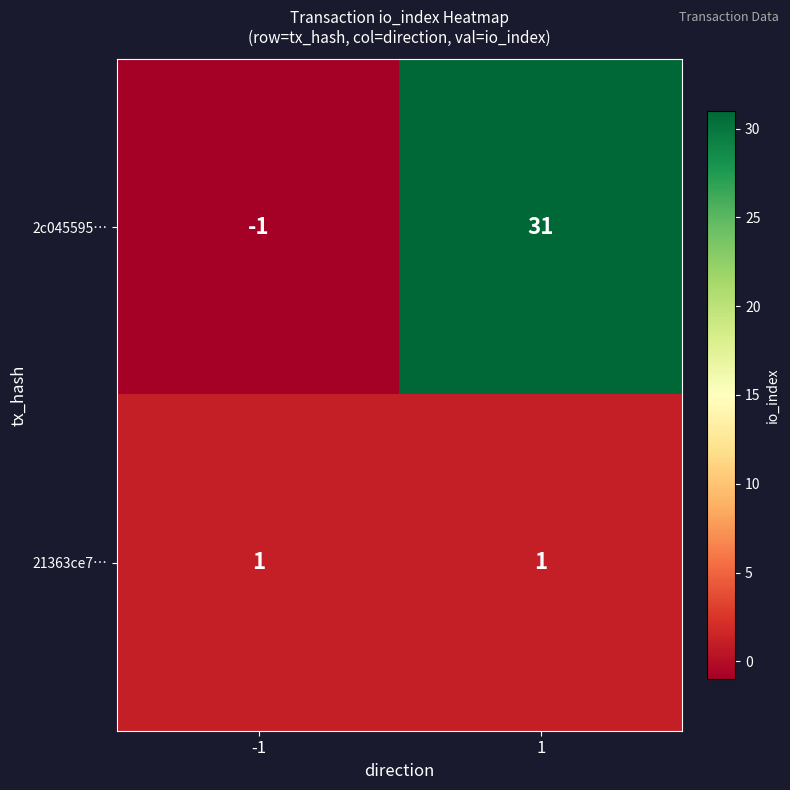

The value of 2c045595… at -1 is -2. True or false?

False